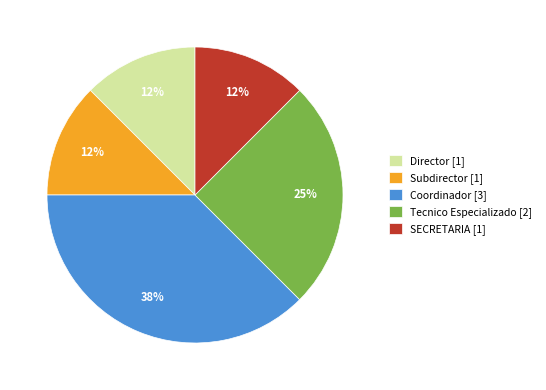

Is it true that Director is 23% of the pie?

False